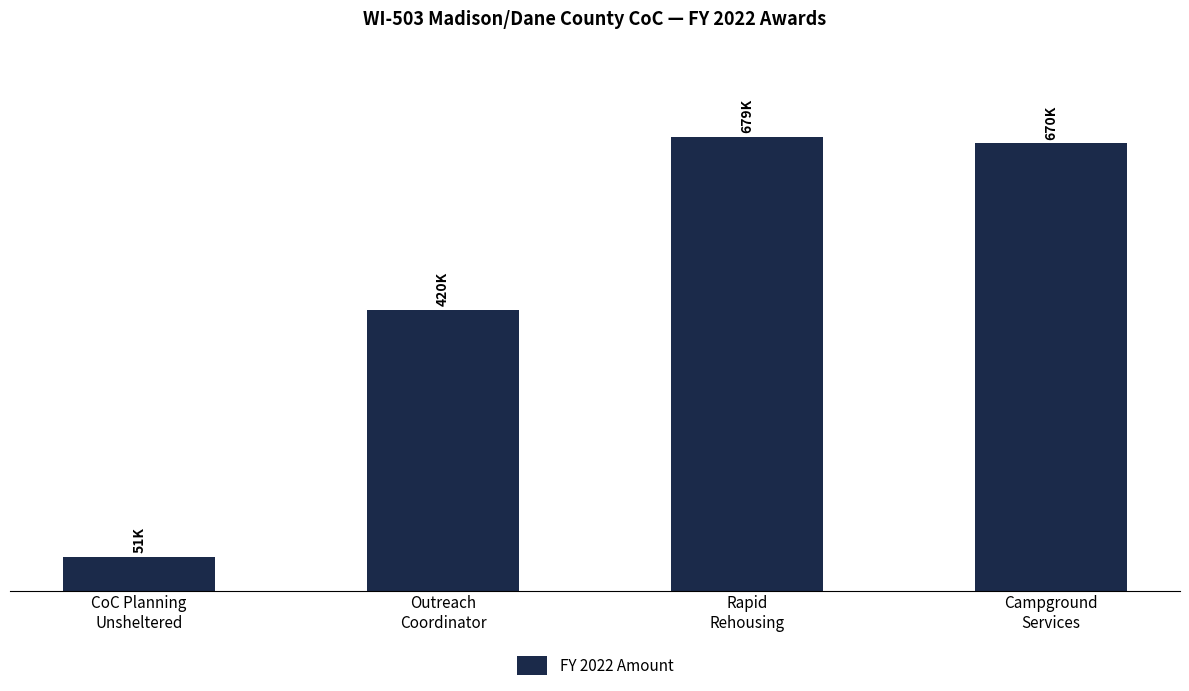

Is it true that the value at Outreach
Coordinator is 420473?

True